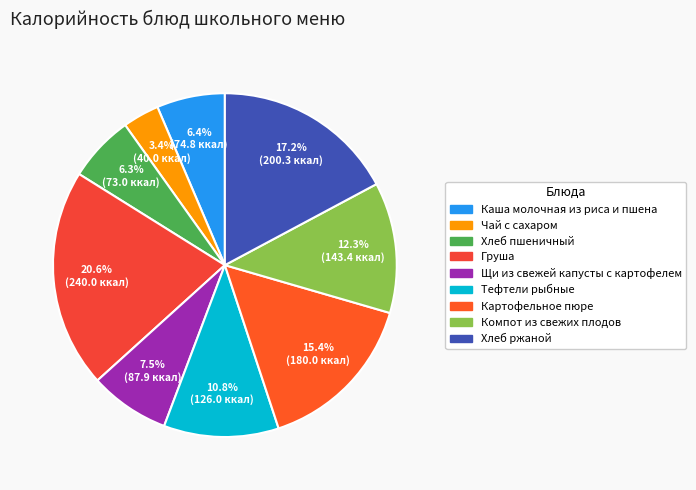

What is the largest slice in the pie chart?

Груша